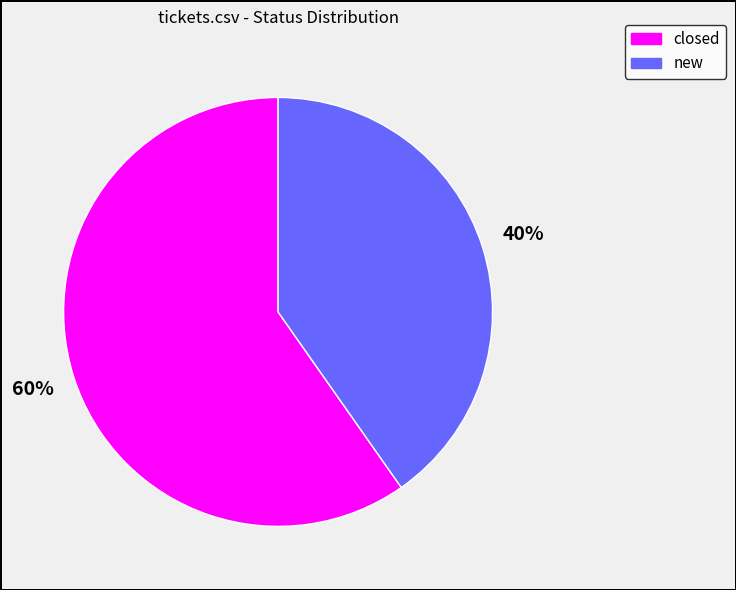

Is the sum of new and closed greater than half?

Yes